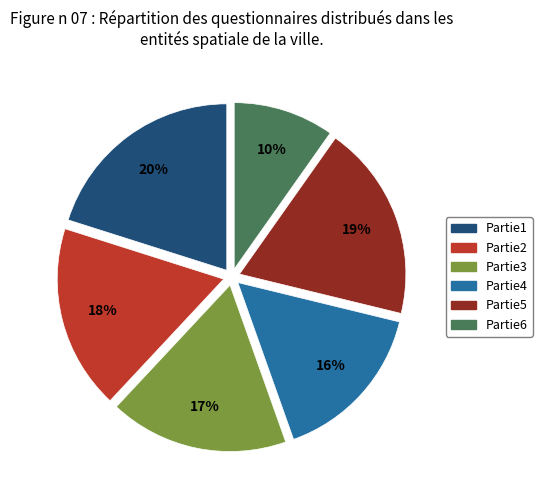

How many slices are in this pie chart?

6